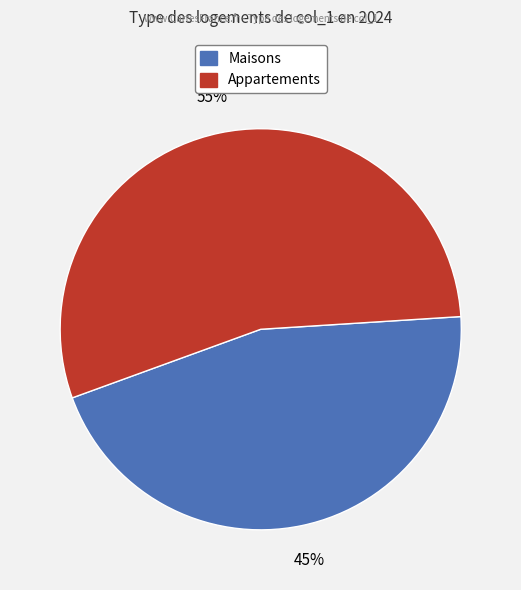

Does any single category account for the majority?

Yes